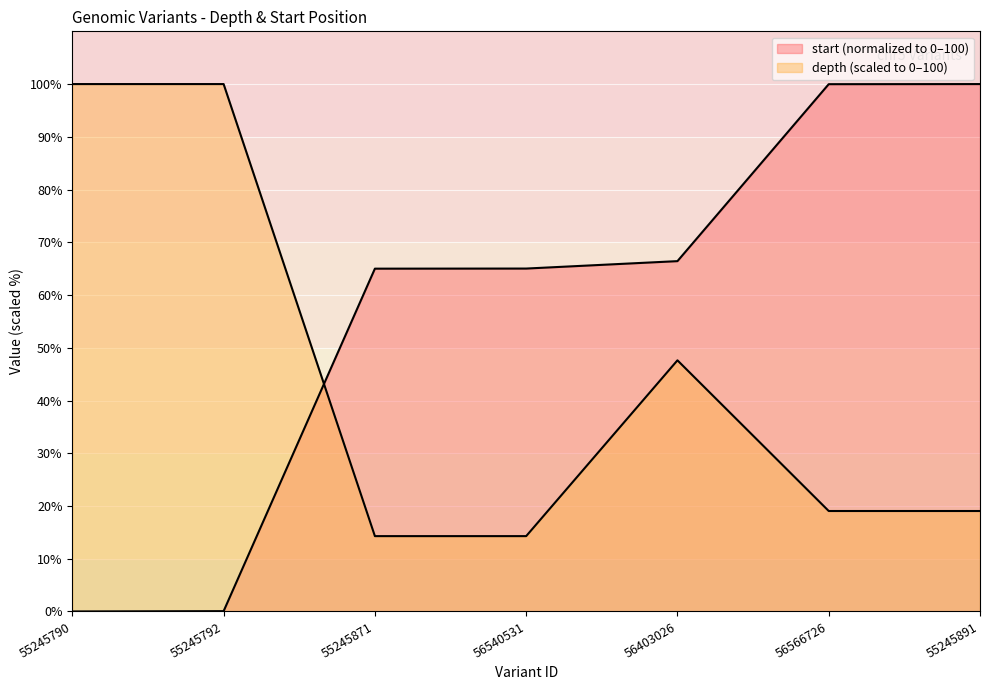

What is the difference between the highest and lowest values at 55245891?

81.0